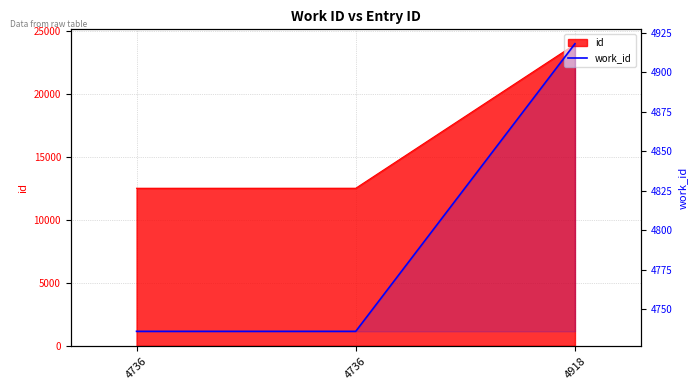

What is the sum of all values?

14390